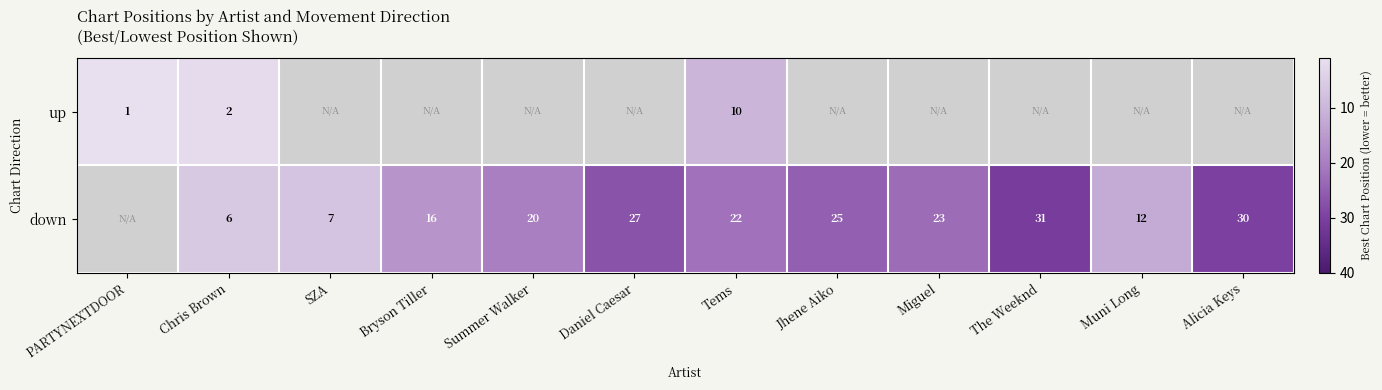

What is the sum of the down values at Chris Brown and Miguel?

29